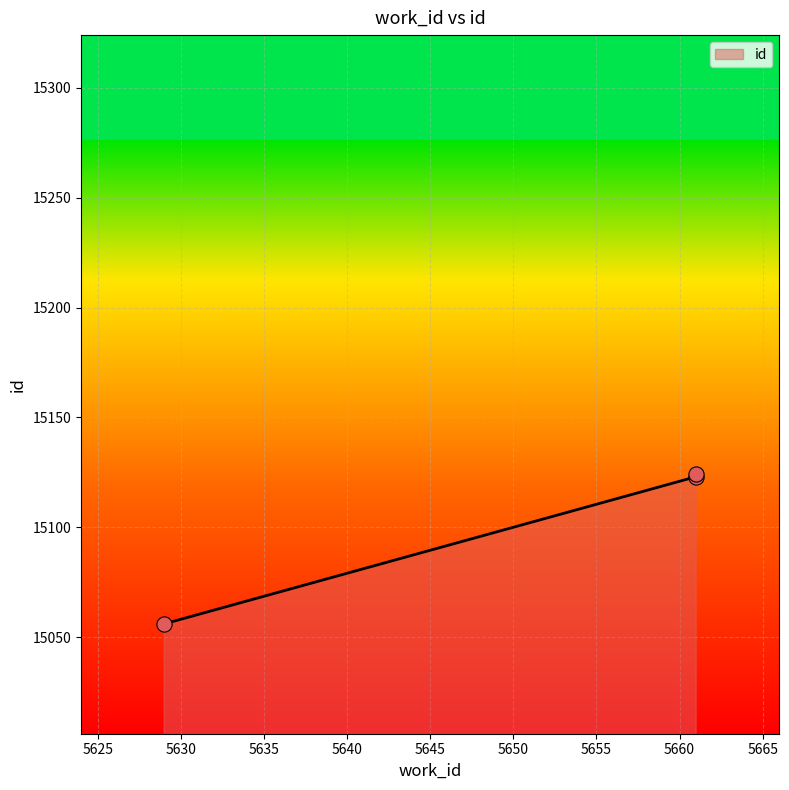

What is the ratio of the value at 5661 to the value at 5629?

1.0